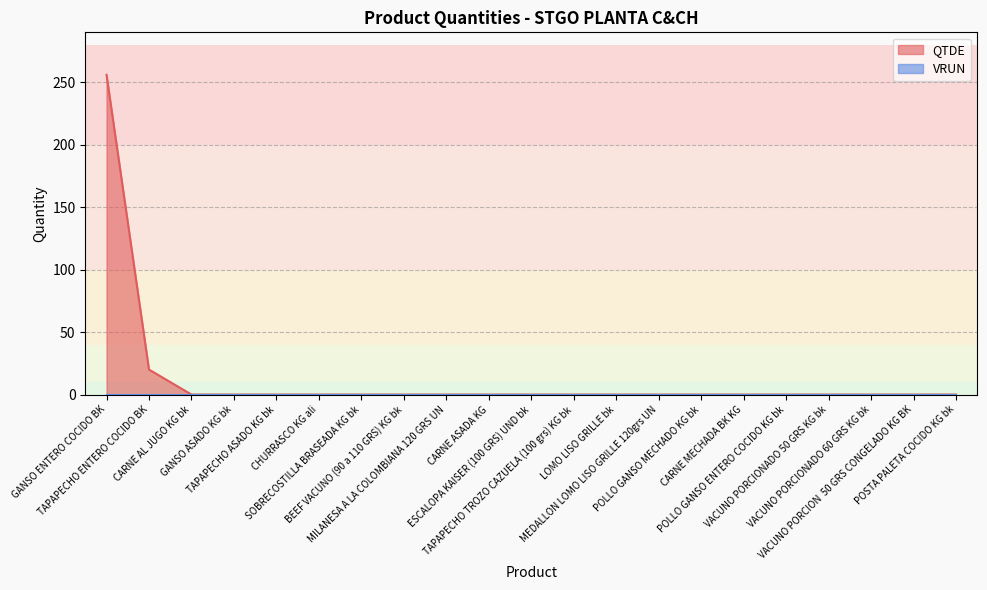

Which label corresponds to the smallest value in the chart?

CARNE AL JUGO KG bk